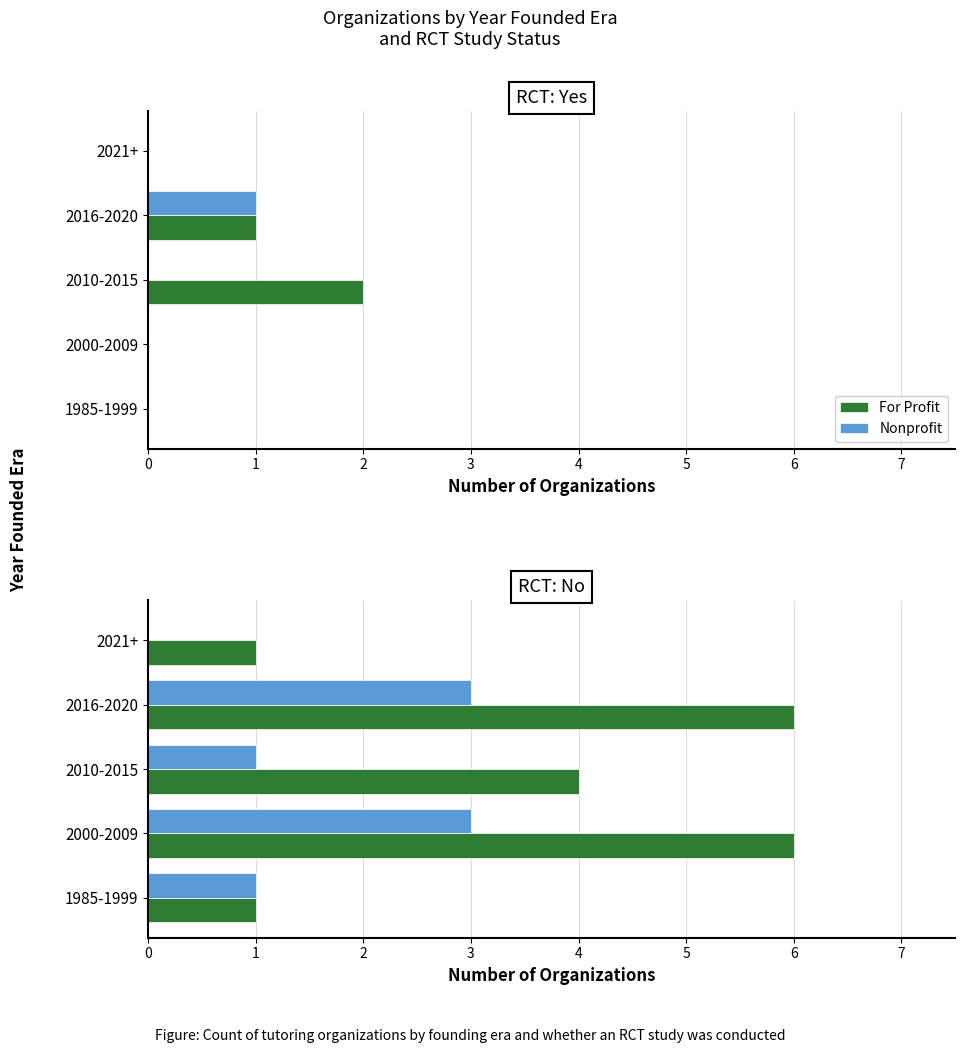

How many values in the Nonprofit series are below 1?

1